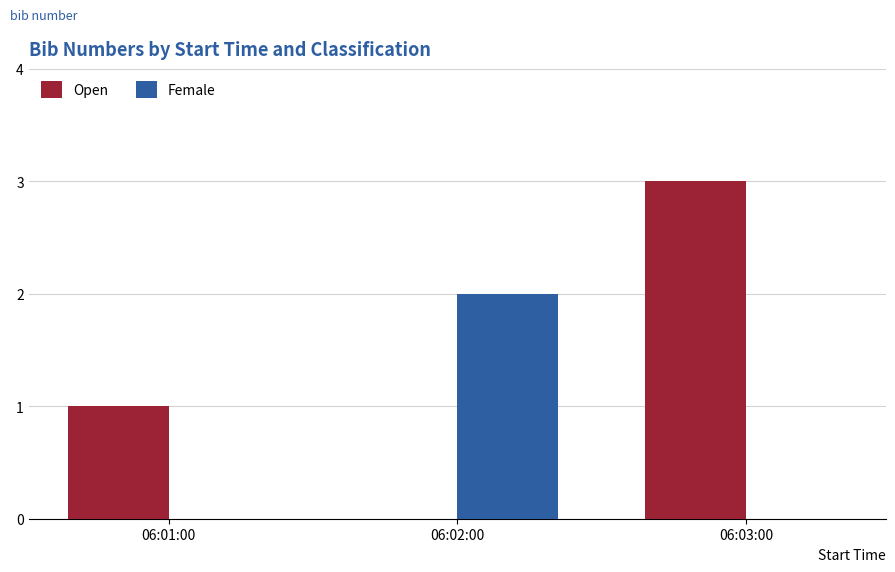

Which series changed the most between 06:01:00 and 06:03:00?

Open